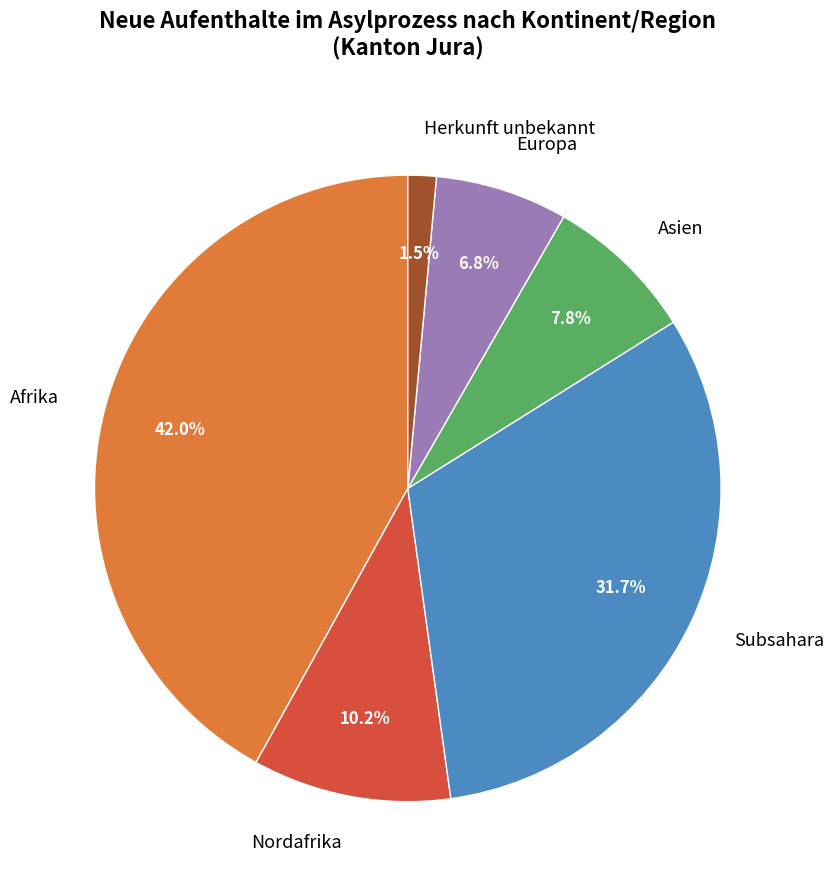

Approximately how many times larger is the value at Asien compared to Nordafrika?

0.8